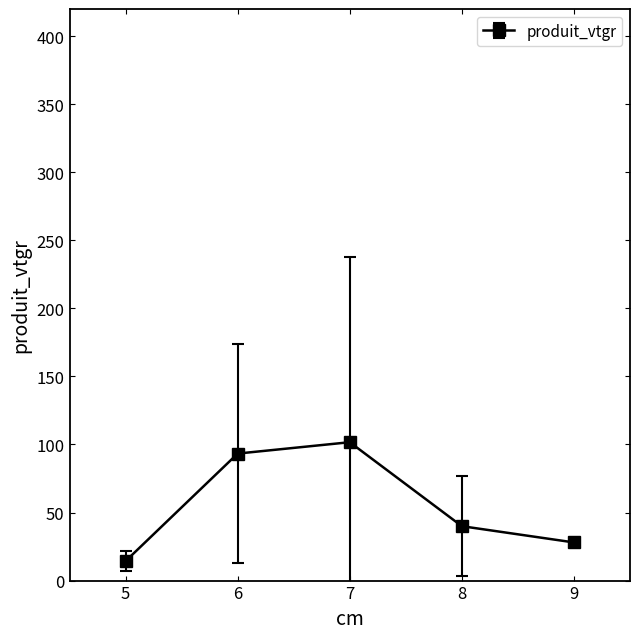

Is it true that the value at 8 is 40.0?

True